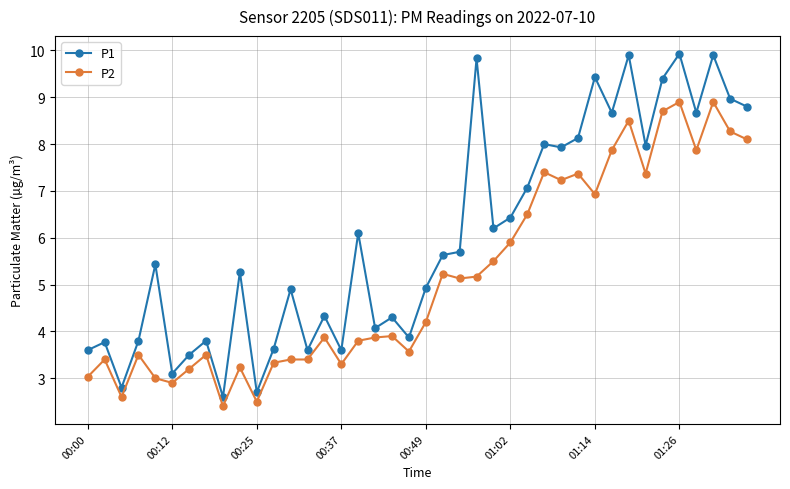

Which series has the largest total across all categories?

P1